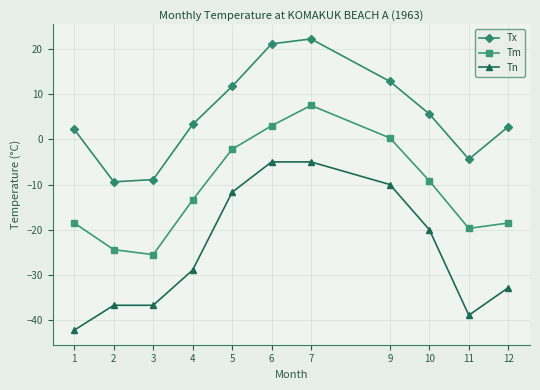

True or false: Tm and Tx intersect in this chart.

False